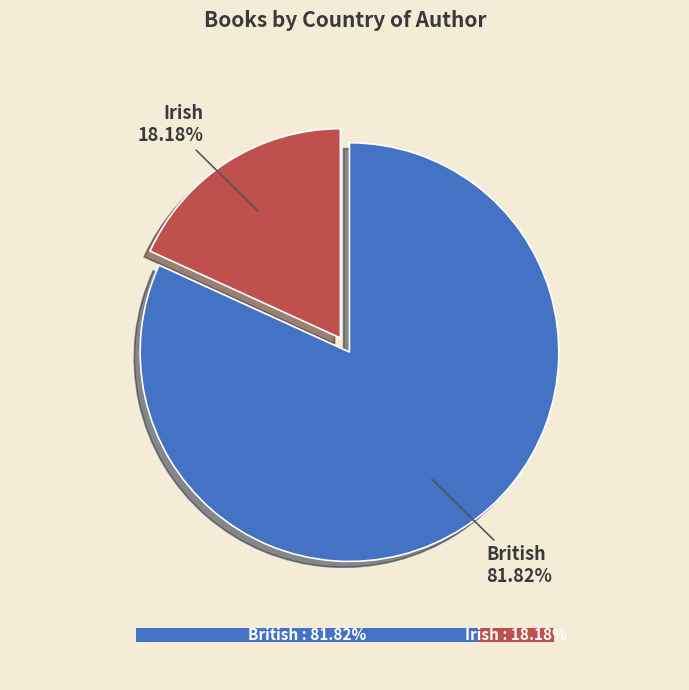

To the nearest percent, what is the average slice percentage?

50%